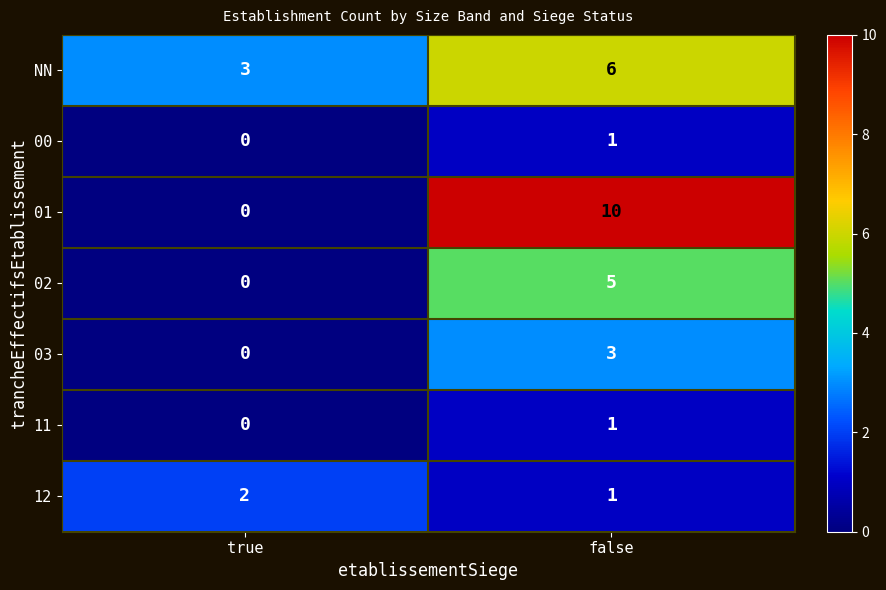

The value of 00 at false is 2. True or false?

False